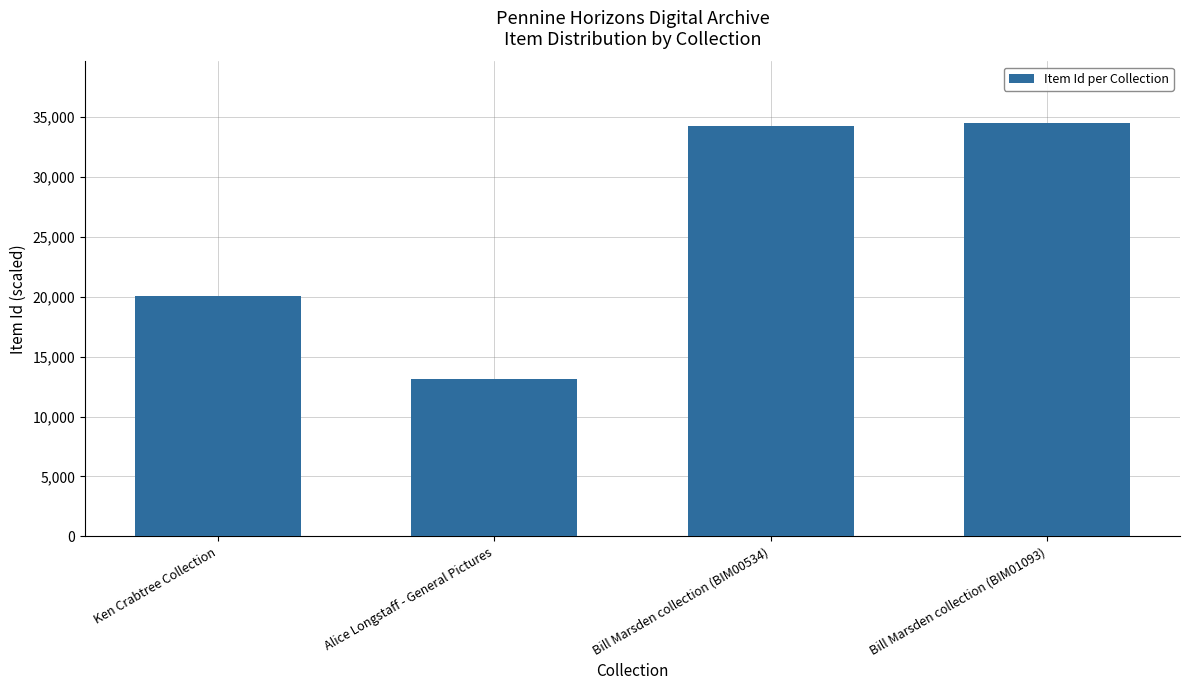

What is the average value?

25466